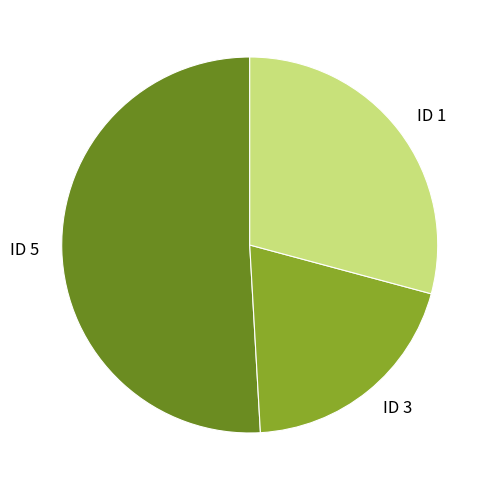

True or false: ID 3 accounts for 26% of the total.

False